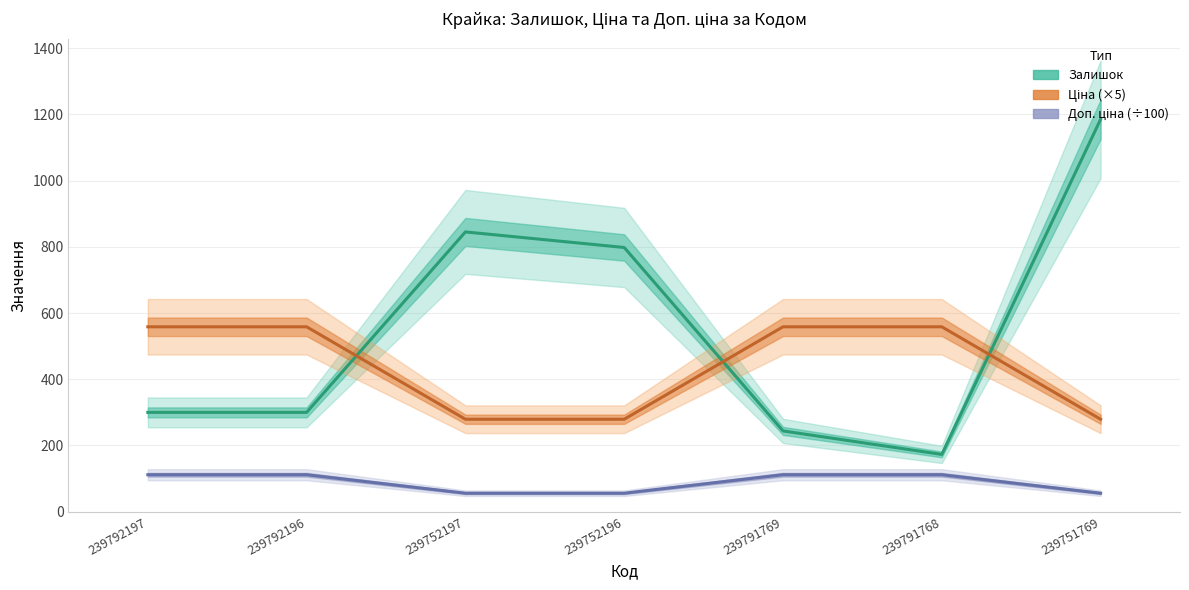

What is the sum of all Ціна (×5) values?

3071.6